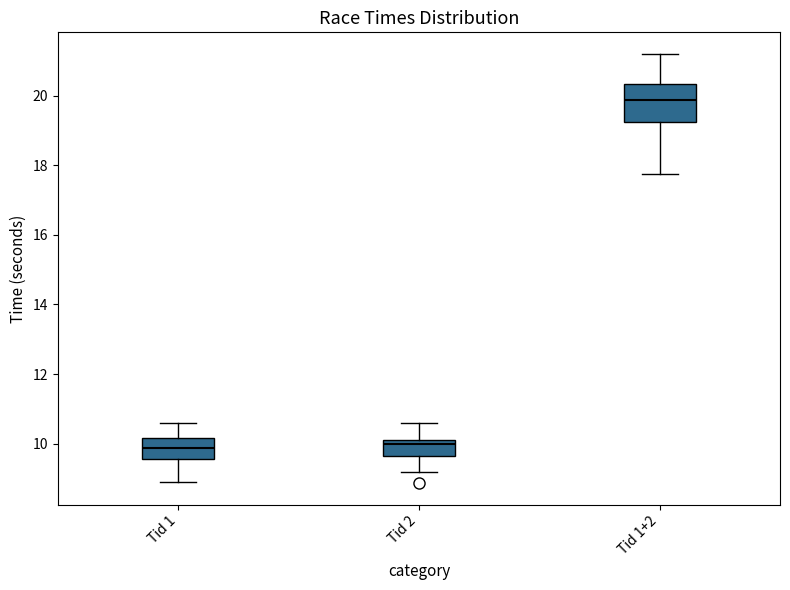

Reading left to right, transcribe this box plot: for each box, give where its median line is, the range the box spans, and where its two whiskers end, as read against the y-axis. The values are not printed on the chart, so give them approximately, as read against the axis.

Tid 1: median 9.8, box 9.6 to 10.2, whiskers 8.8 to 10.6
Tid 2: median 10.0, box 9.6 to 10.2, whiskers 9.2 to 10.6
Tid 1+2: median 19.8, box 19.2 to 20.4, whiskers 17.8 to 21.2